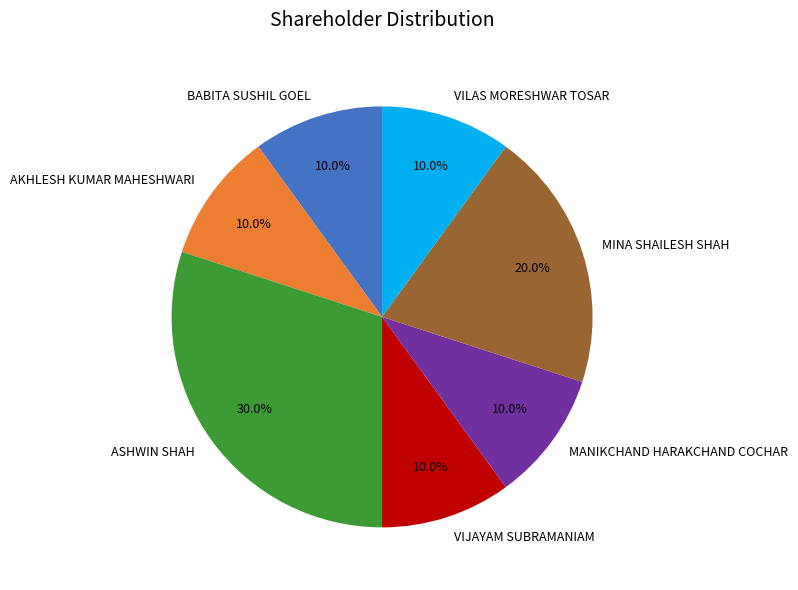

To the nearest percent, what portion does VILAS MORESHWAR TOSAR represent?

10%